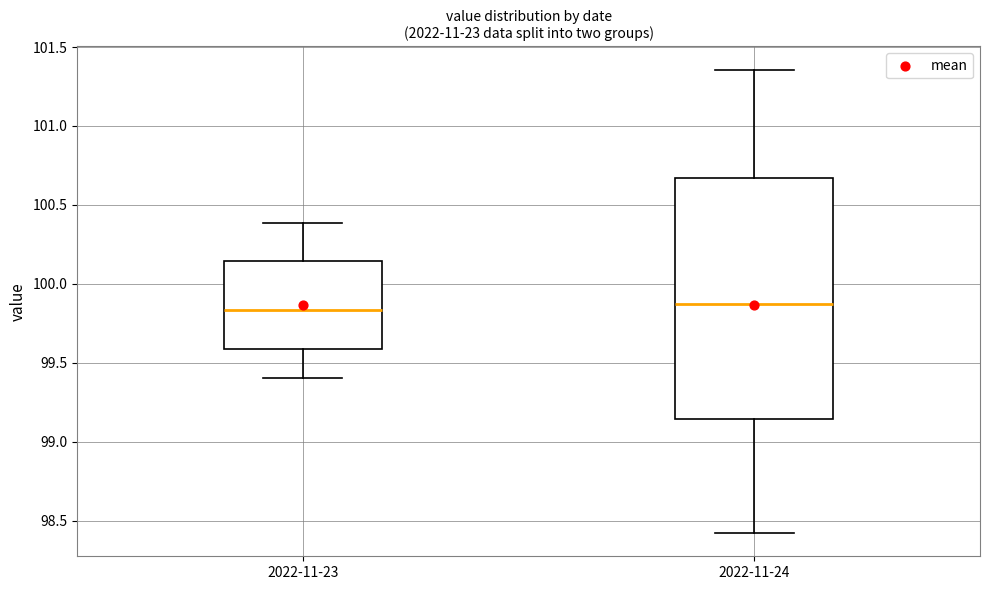

Comparing the boxes themselves (not the whiskers), which one is the tallest?

2022-11-24